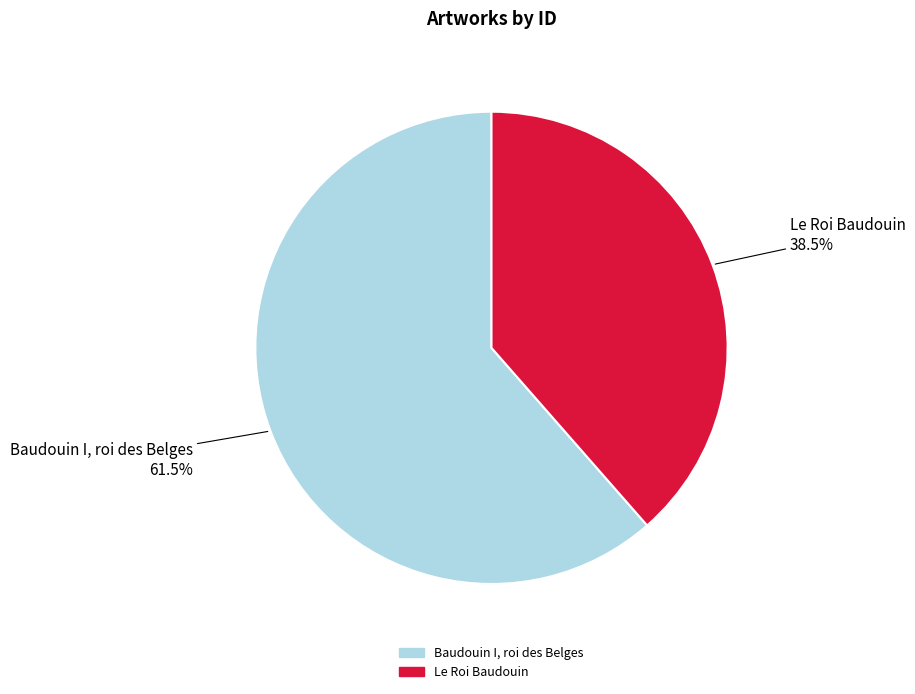

Approximately how many times larger is the value at Baudouin I, roi des Belges compared to Le Roi Baudouin?

1.6